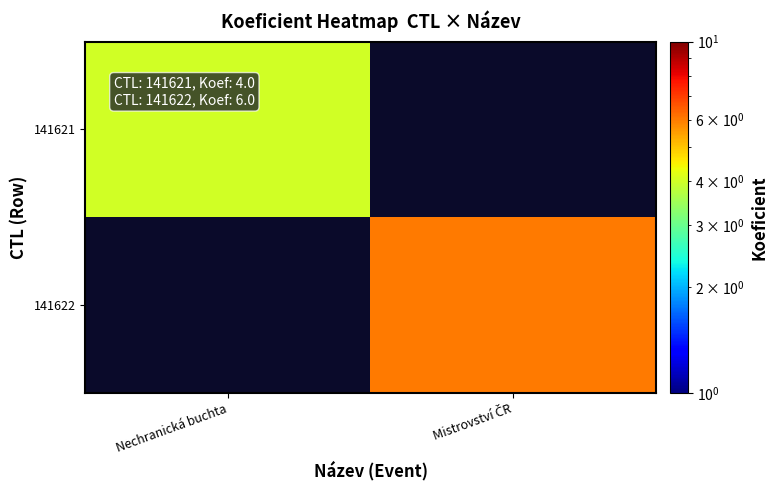

List the series in order of their peak value, lowest first.

141621, 141622